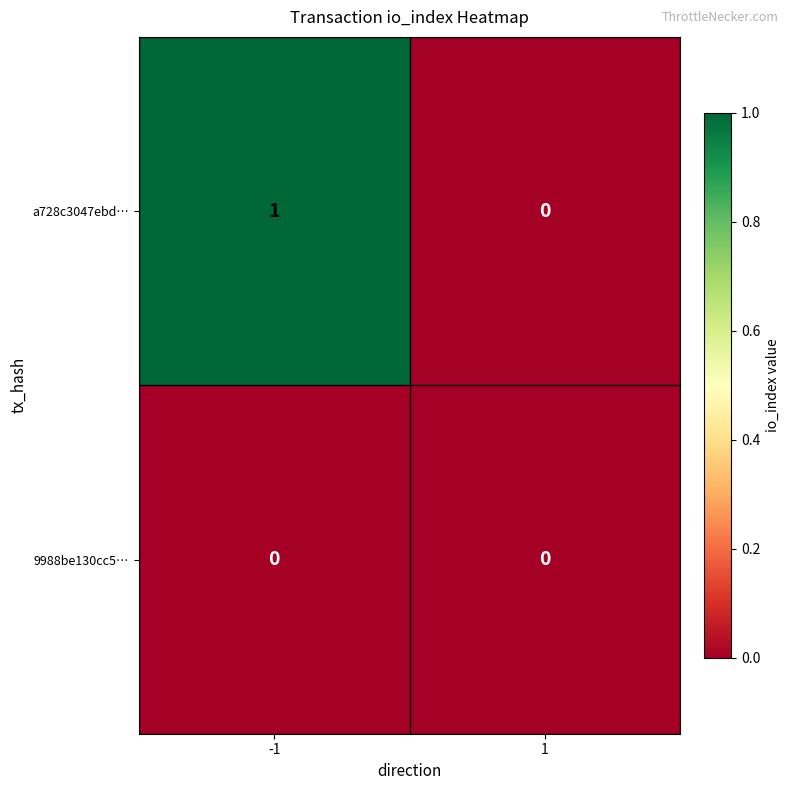

Between -1 and 1, which series saw the biggest shift?

a728c3047ebd…